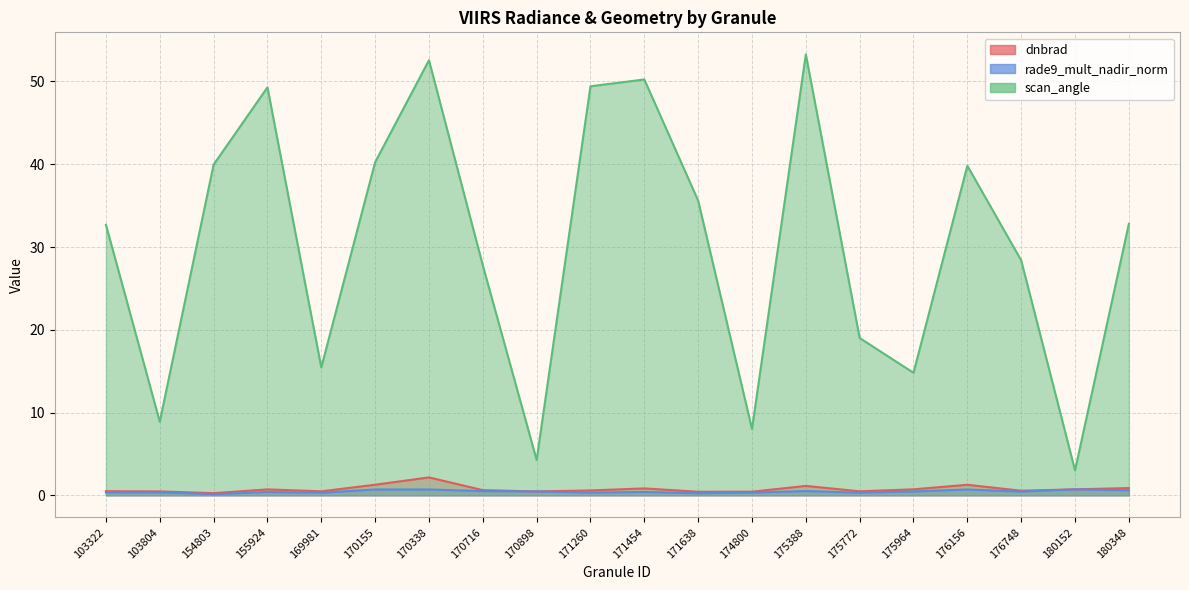

True or false: scan_angle and rade9_mult_nadir_norm cross at least once.

False